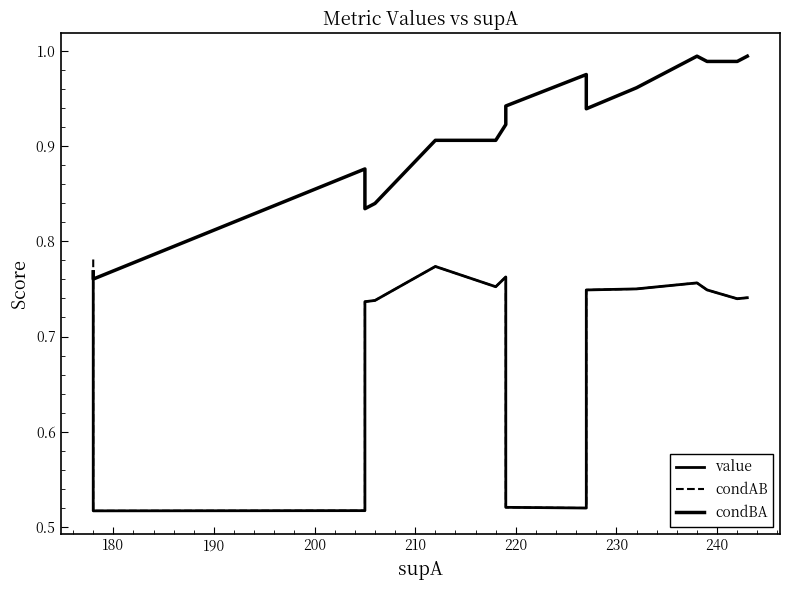

The value of condAB at 180 is 0.1. True or false?

False